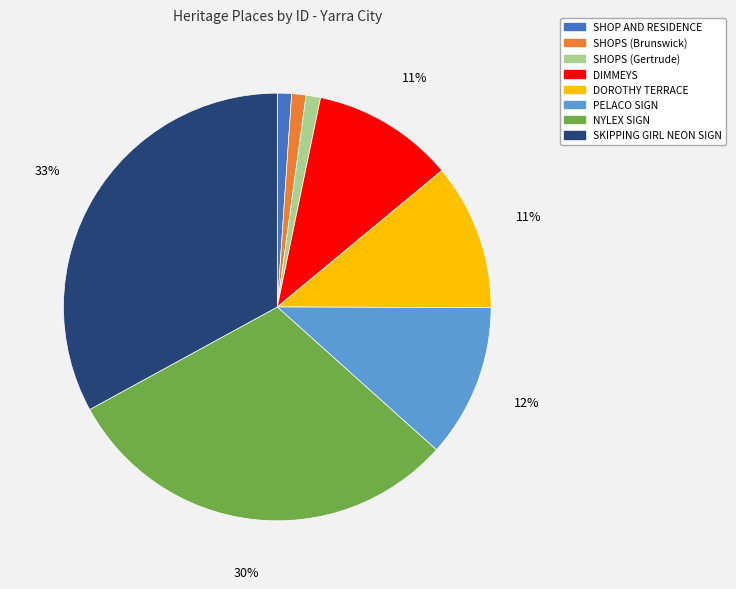

Count the number of slices in the pie.

8